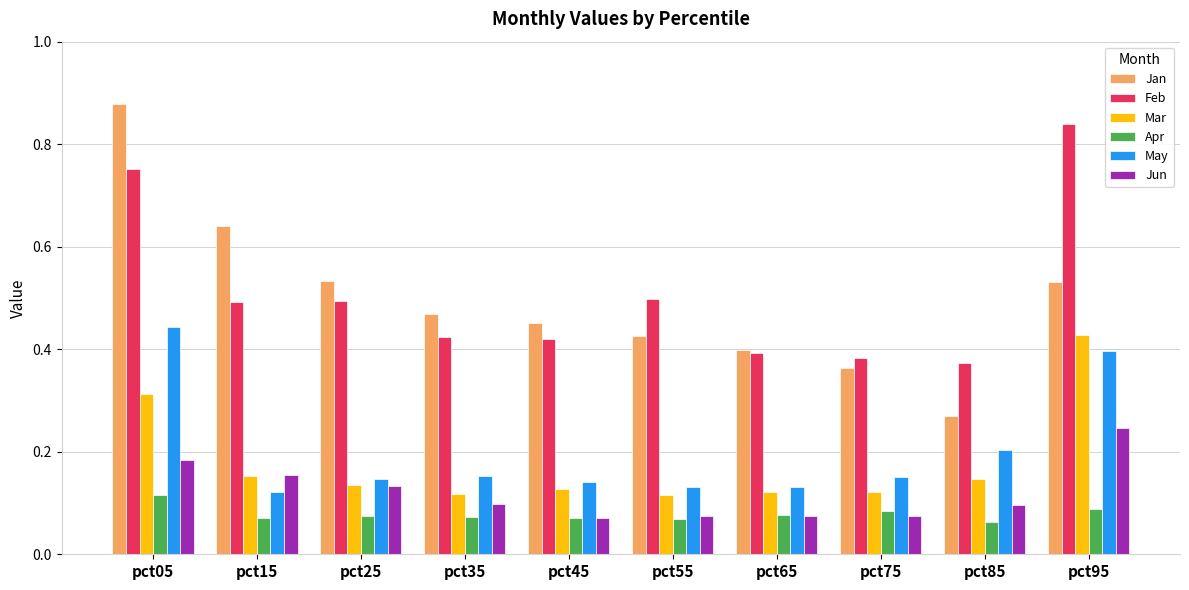

What is the sum of the Jan values at pct45 and pct95?

1.0